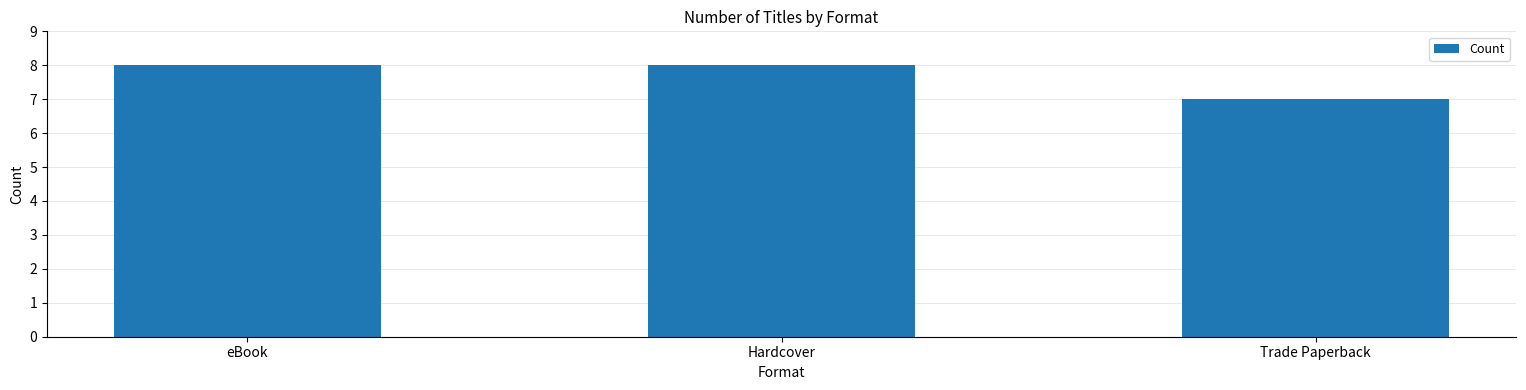

Which has a higher value, Trade Paperback or Hardcover?

Hardcover